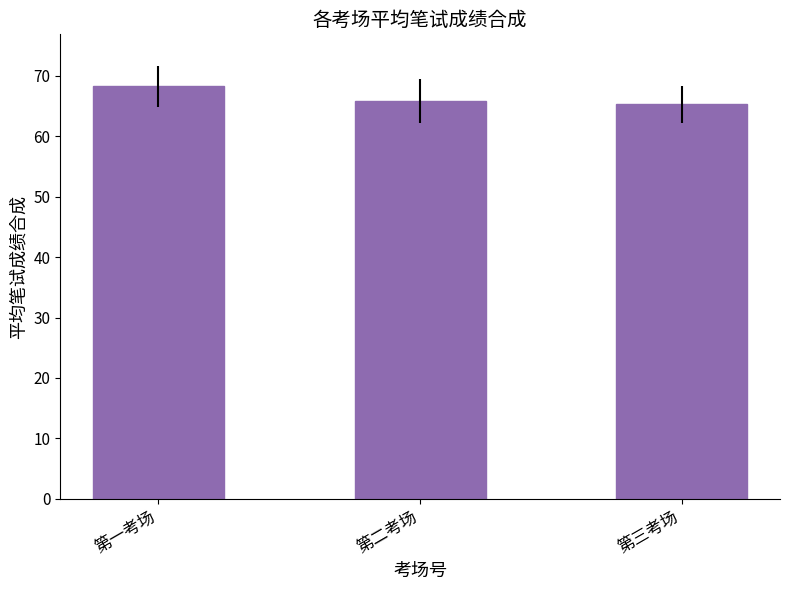

Reading left to right, transcribe all the data shown in this chart.

第一考场=68.3	第二考场=65.8	第三考场=65.3